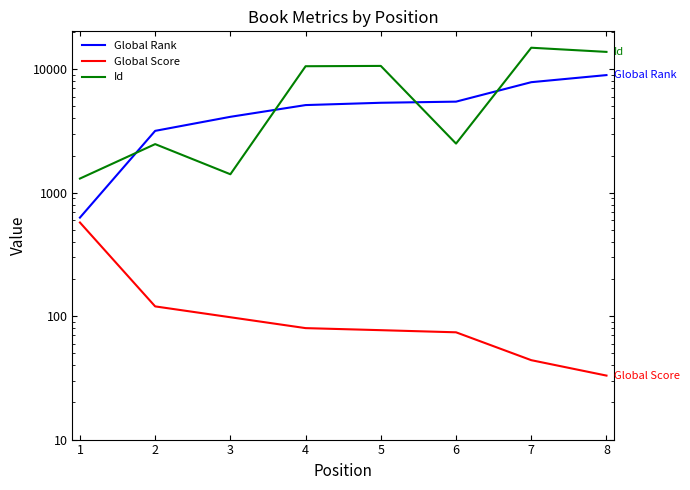

Reading left to right, list all the values displayed in this chart.

Global Rank: 629	3173	4124	5133	5359	5473	7868	8982
Global Score: 574	120	98	80	77	74	44	33
Id: 1303	2478	1412	10597	10658	2502	14965	13847